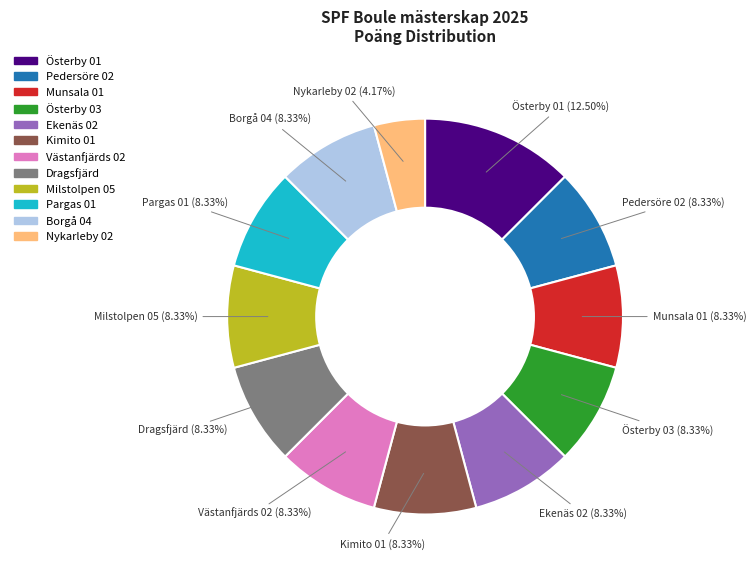

What percentage is NOT represented by Pargas 01?

91.7%